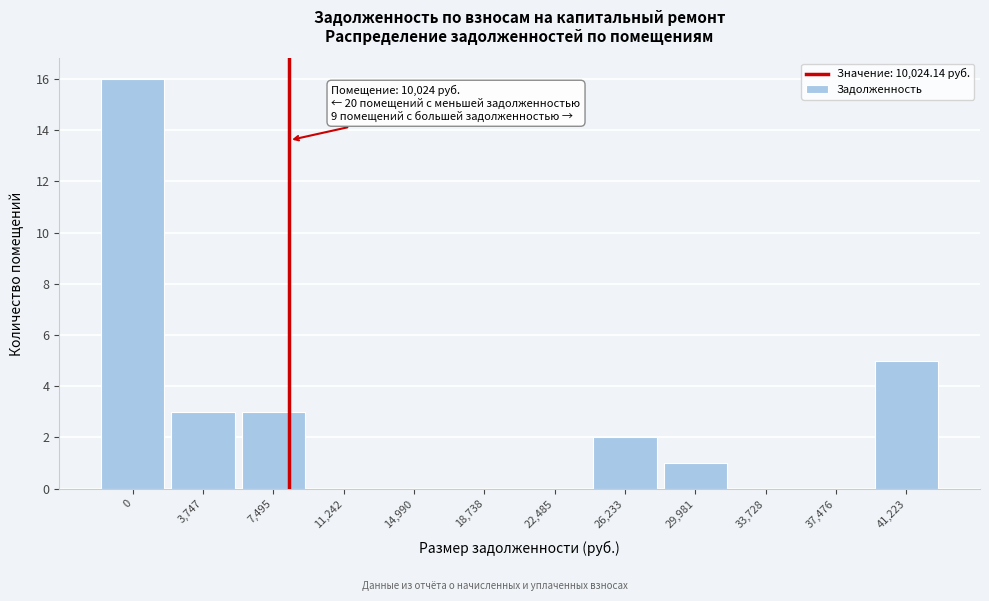

Reading left to right, extract all data points from this chart.

0=16	3,747=3	7,495=3	11,242=0	14,990=0	18,738=0	22,485=0	26,233=2	29,981=1	33,728=0	37,476=0	41,223=5